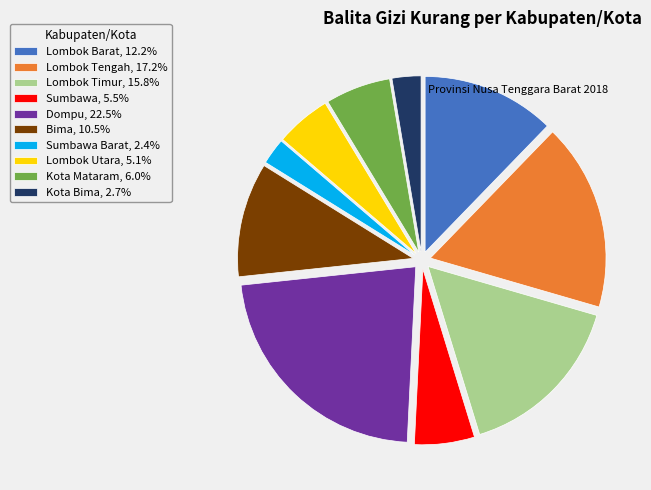

Does any single category account for the majority?

No